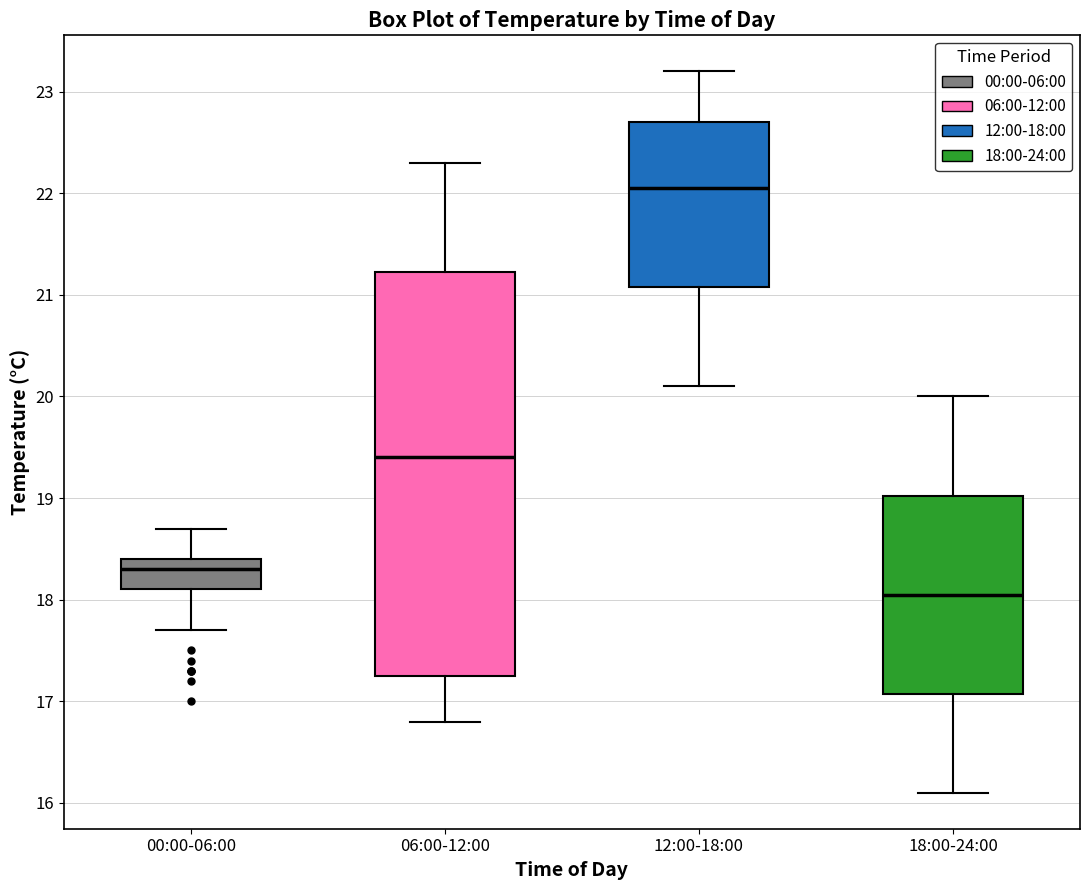

Reading left to right, read every box against the y-axis: the position of its median line, the range the box covers, and the ends of its whiskers. The values are not printed on the chart, so give them approximately, as read against the axis.

00:00-06:00: median 18.3, box 18.1 to 18.4, whiskers 17.7 to 18.7
06:00-12:00: median 19.4, box 17.3 to 21.2, whiskers 16.8 to 22.3
12:00-18:00: median 22.1, box 21.1 to 22.7, whiskers 20.1 to 23.2
18:00-24:00: median 18.1, box 17.1 to 19.0, whiskers 16.1 to 20.0